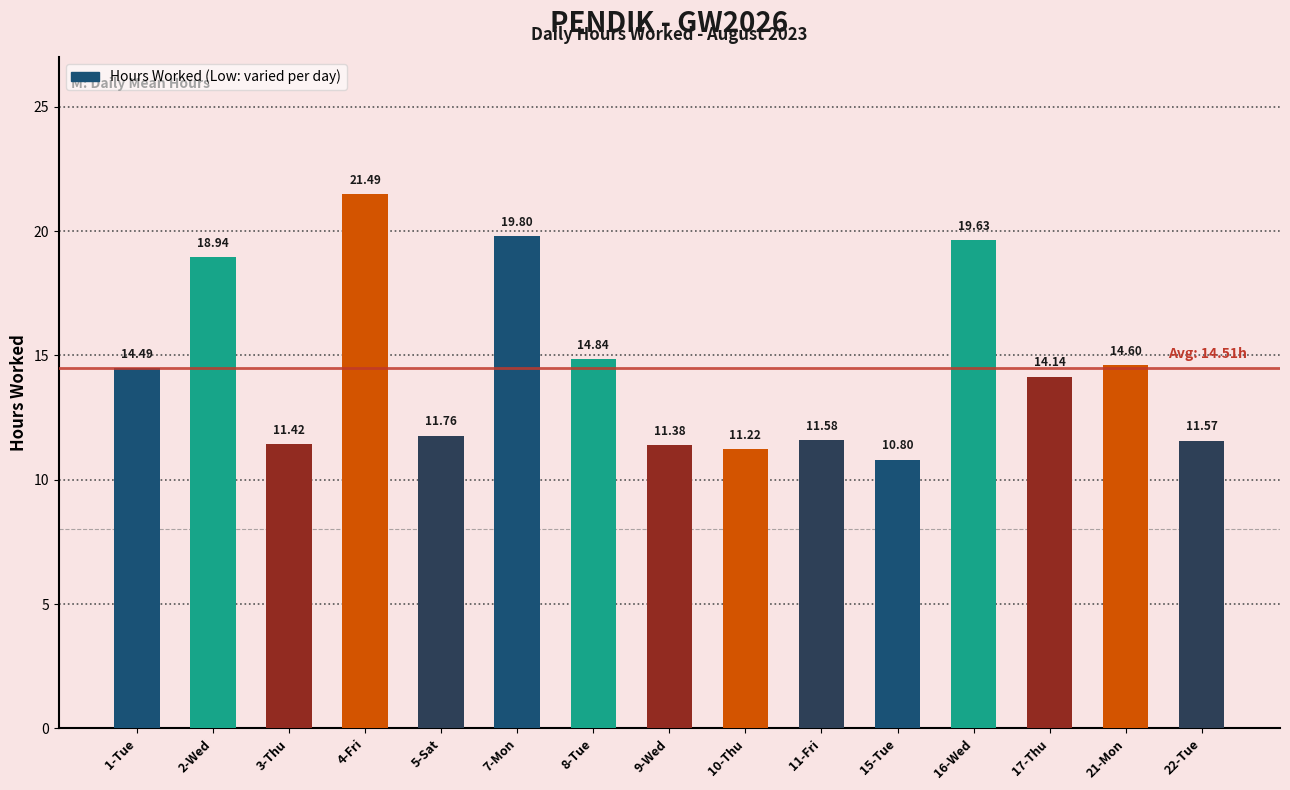

What is the ratio of the value at 16-Wed to the value at 2-Wed?

1.0